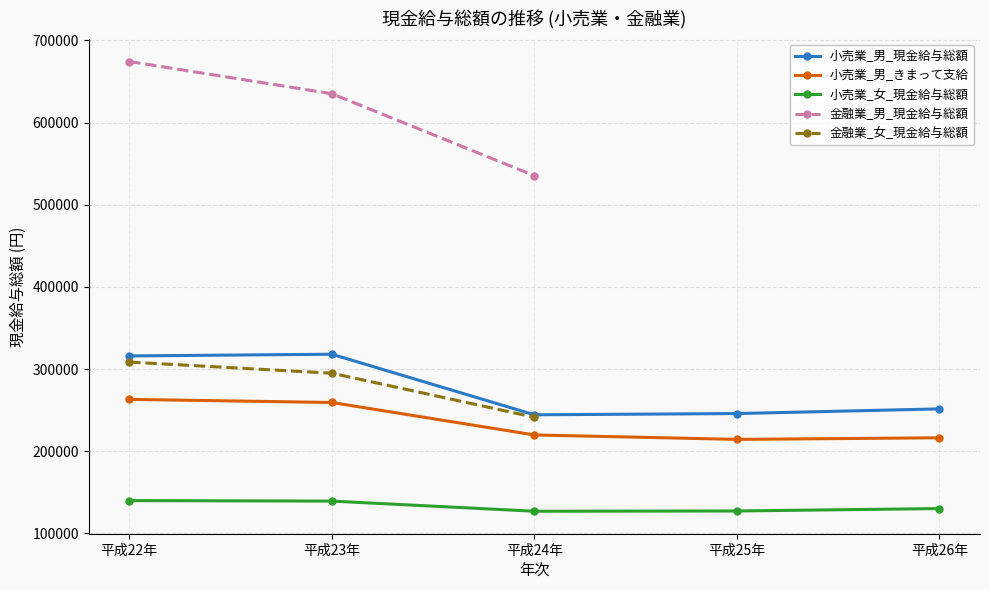

At which label is 小売業_女_現金給与総額 closest to 133501?

平成26年